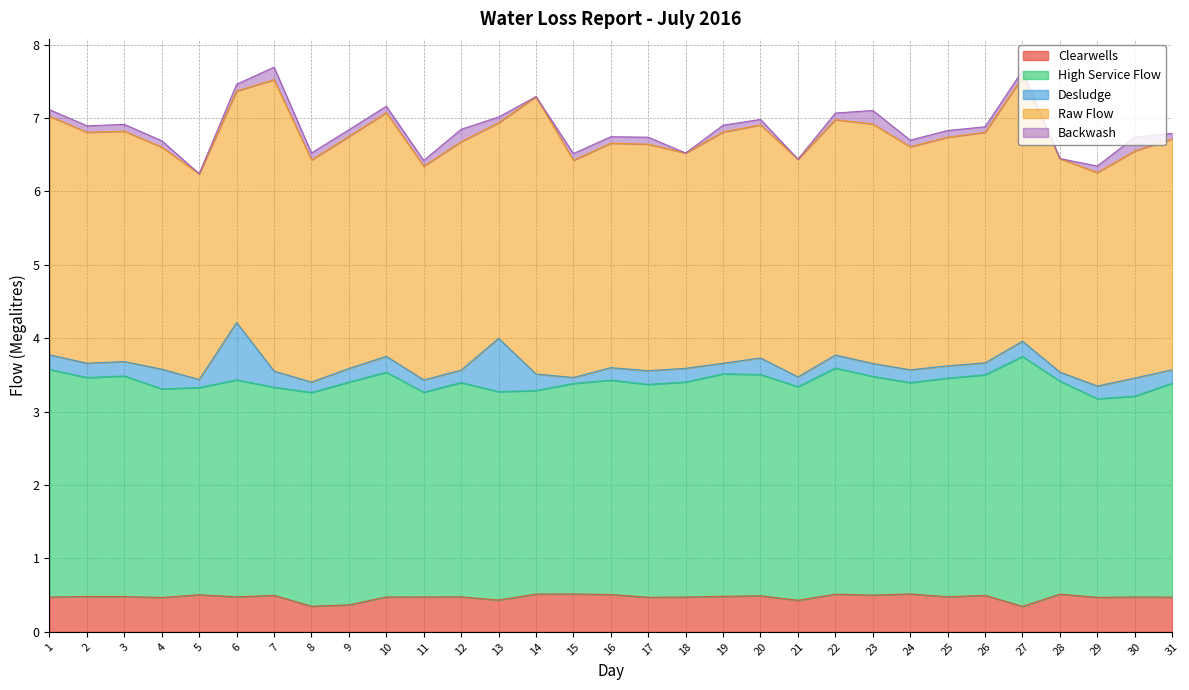

Which series has the largest range (max minus min)?

Raw Flow